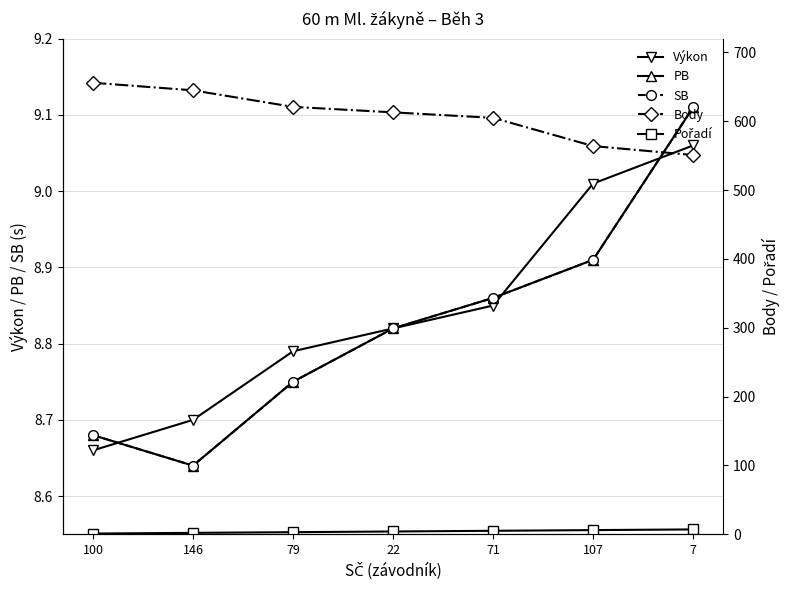

True or false: Výkon and PB intersect in this chart.

True